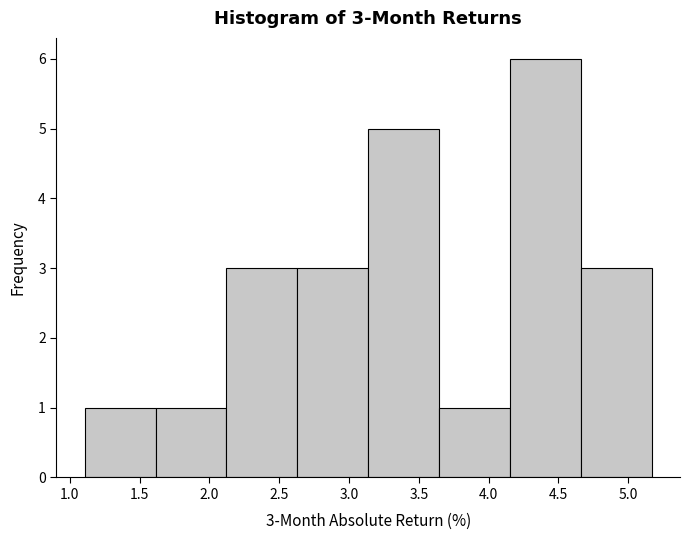

Over which range of the x-axis is the bar tallest?

4.15 to 4.65